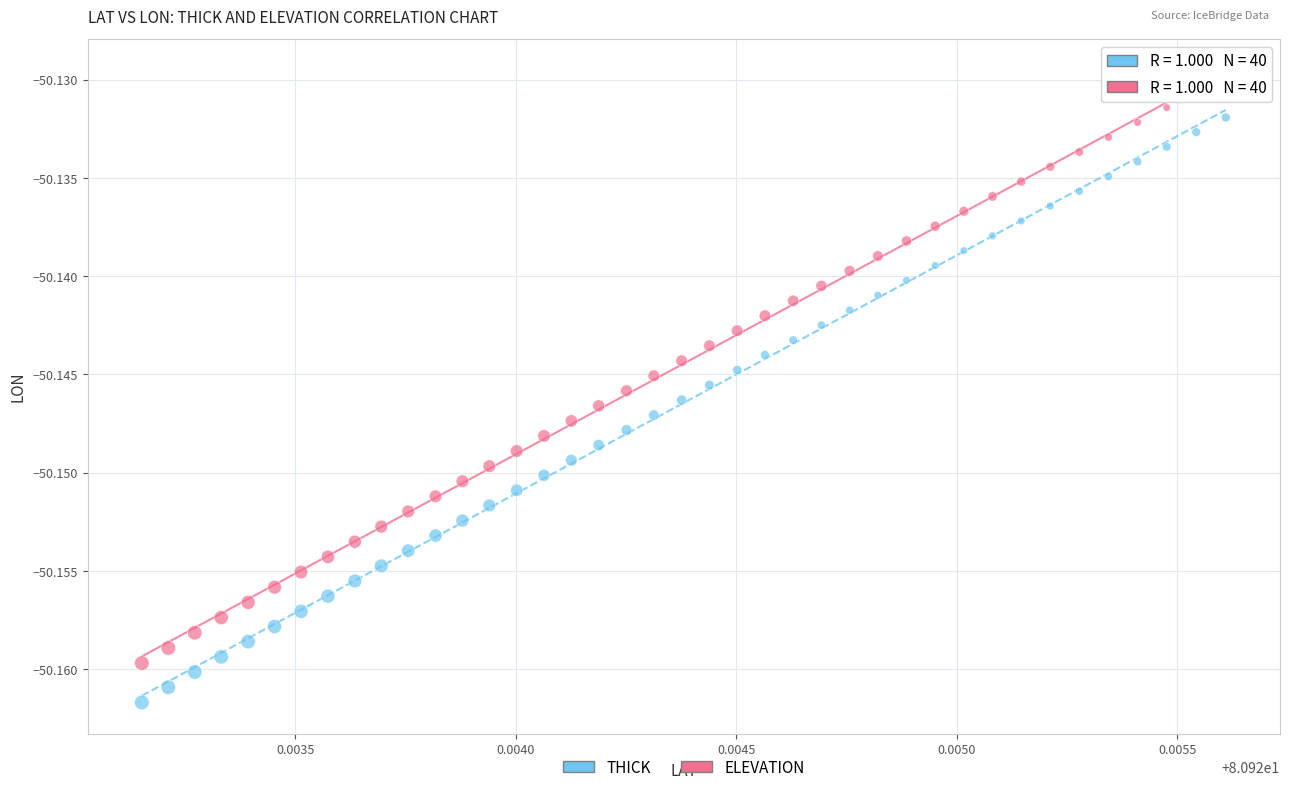

Which series reaches the minimum Y coordinate?

THICK